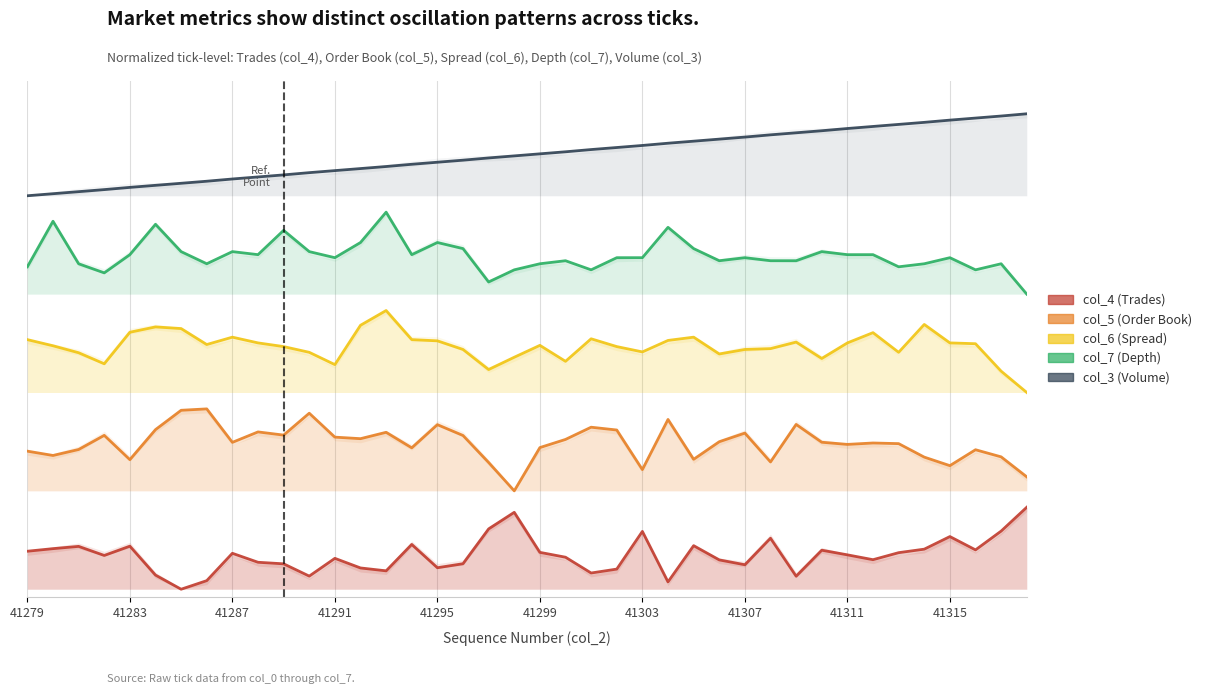

The col_6 (Spread) series shows 3.0 at 41315. True or false?

True